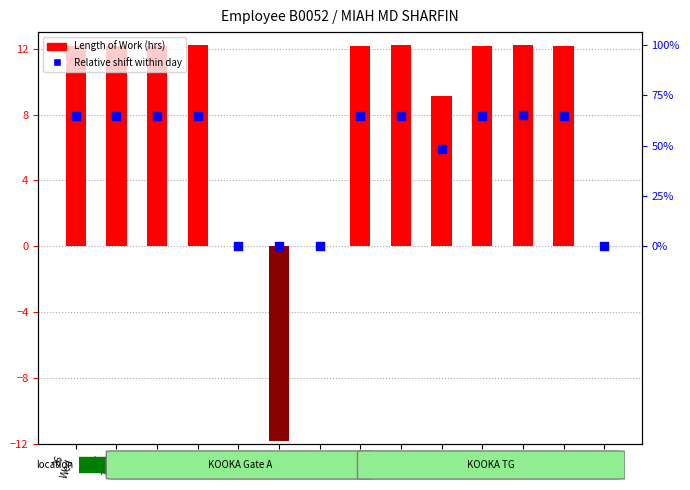

Which series contains the highest Y value?

Length of Work (hrs)